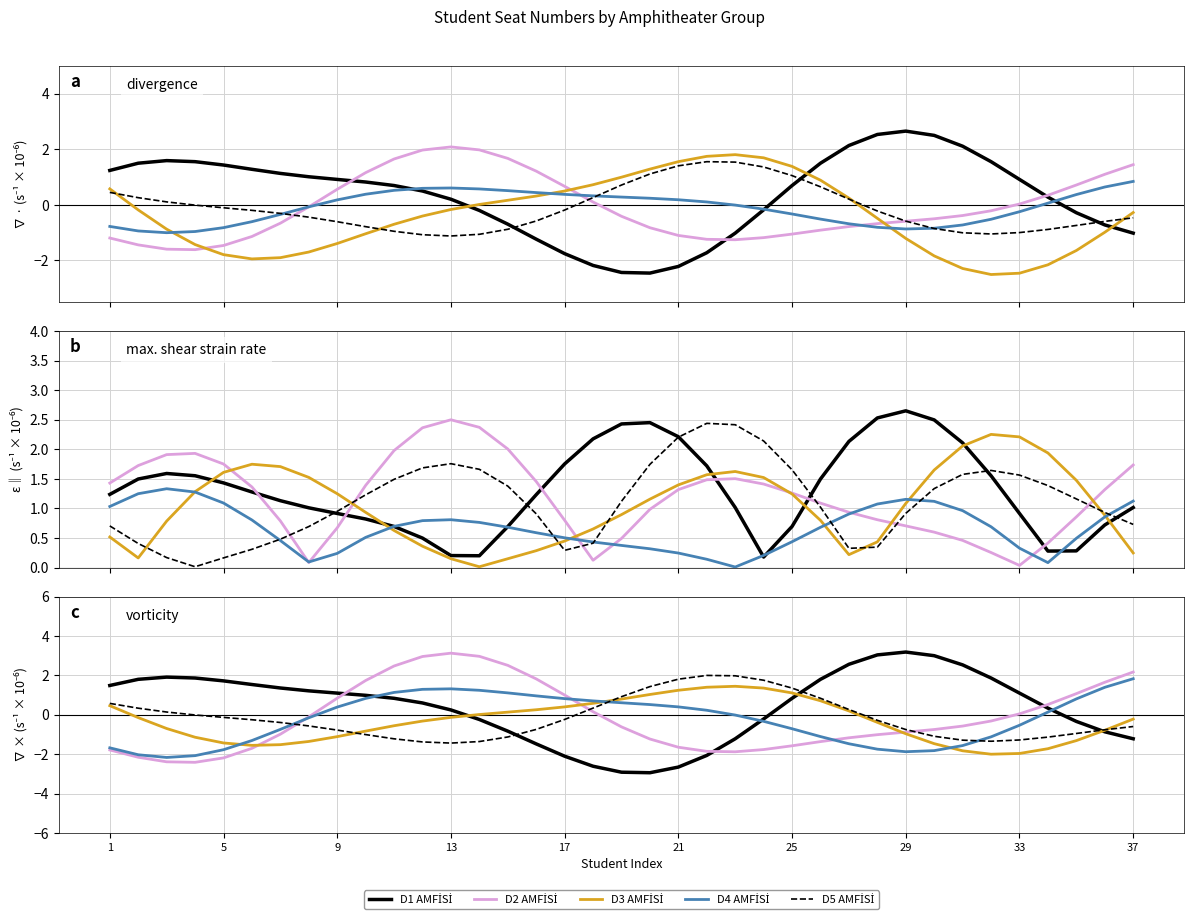

How many lines are shown in the chart?

5